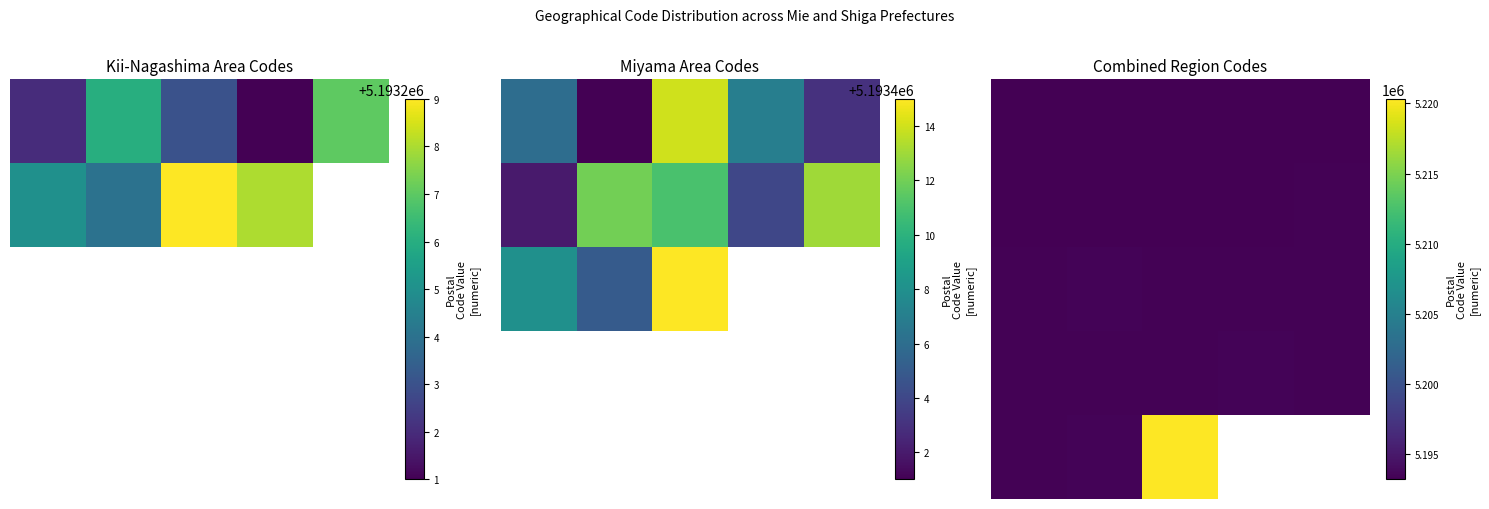

Which category has the lowest value across all series?

3